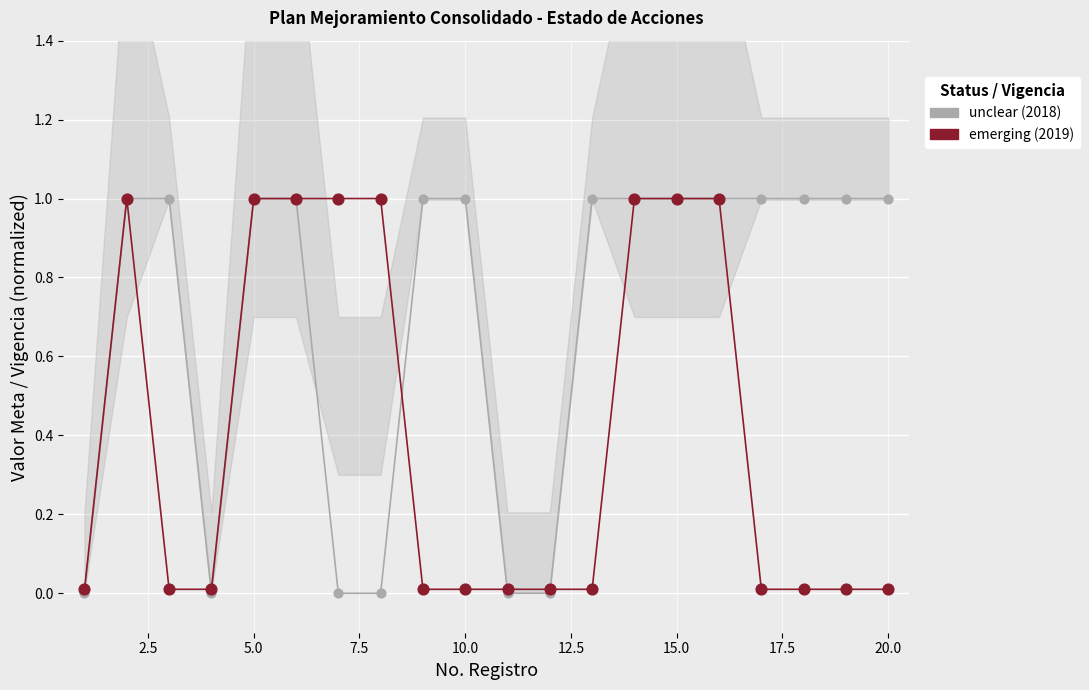

Which series has the largest Y range (max minus min)?

unclear (2018)